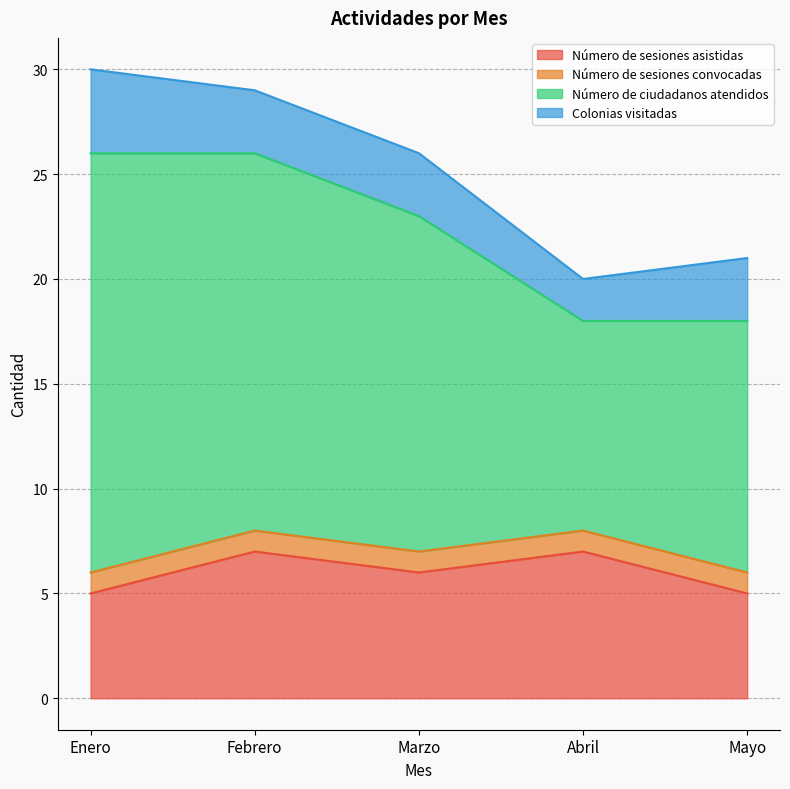

Does the chart display data point markers on the line(s)?

No